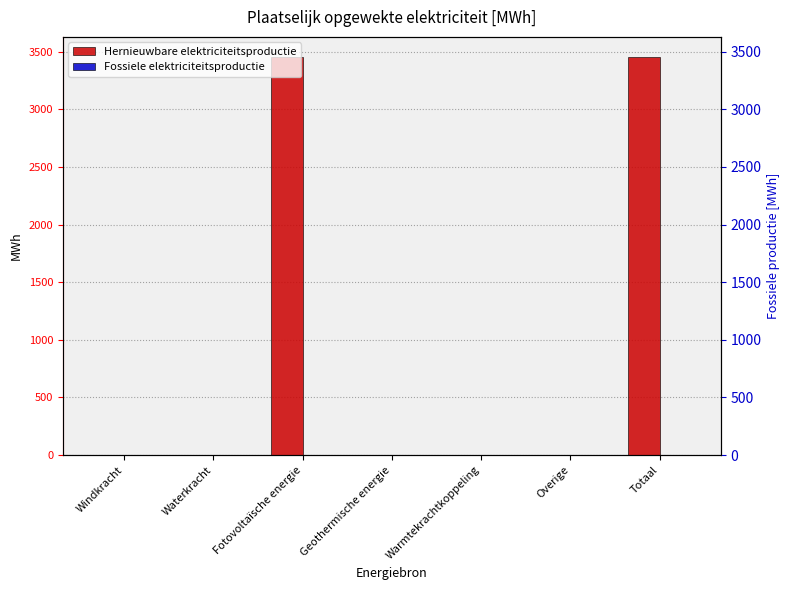

What are all the series names shown in the legend?

Hernieuwbare elektriciteitsproductie, Fossiele elektriciteitsproductie